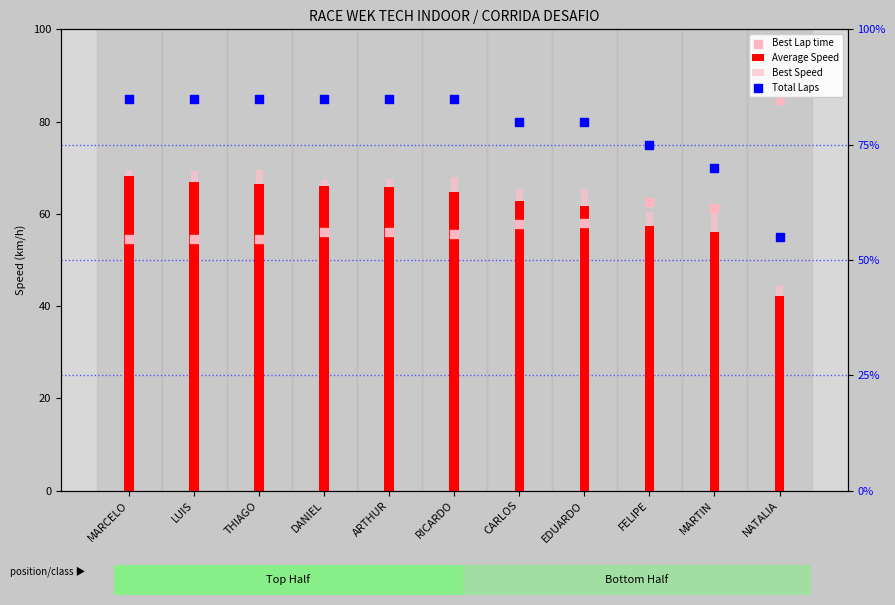

Which series reaches the maximum Y coordinate?

Best Lap time